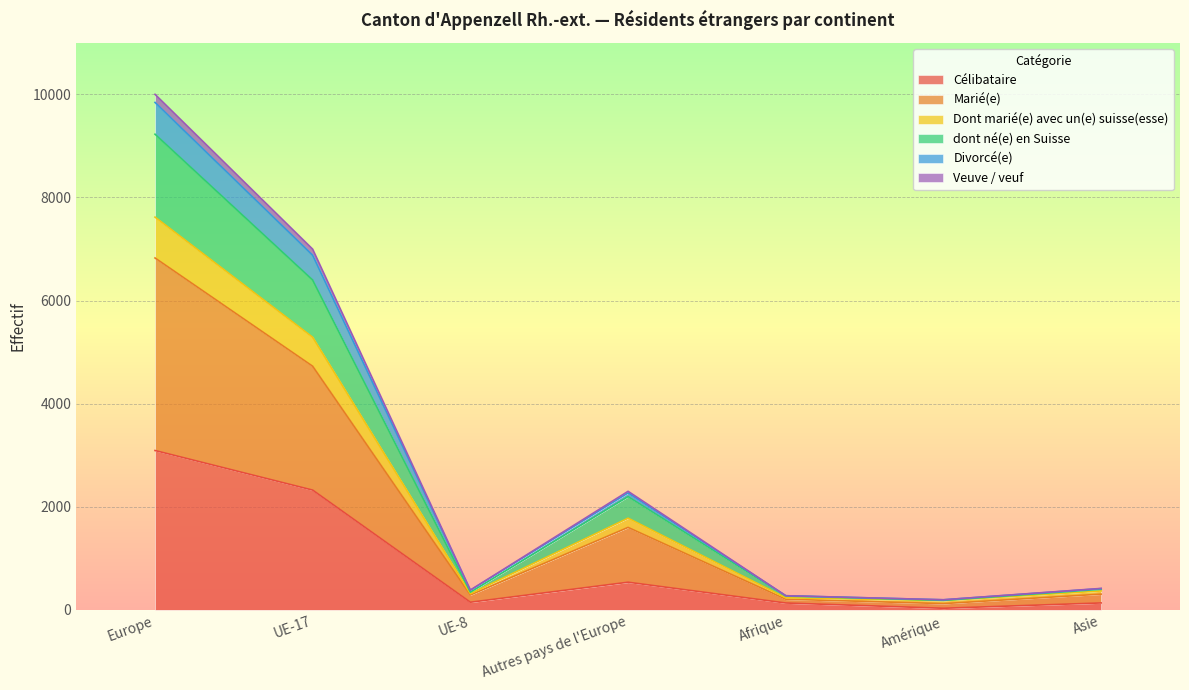

What is the maximum value for Célibataire?

3091